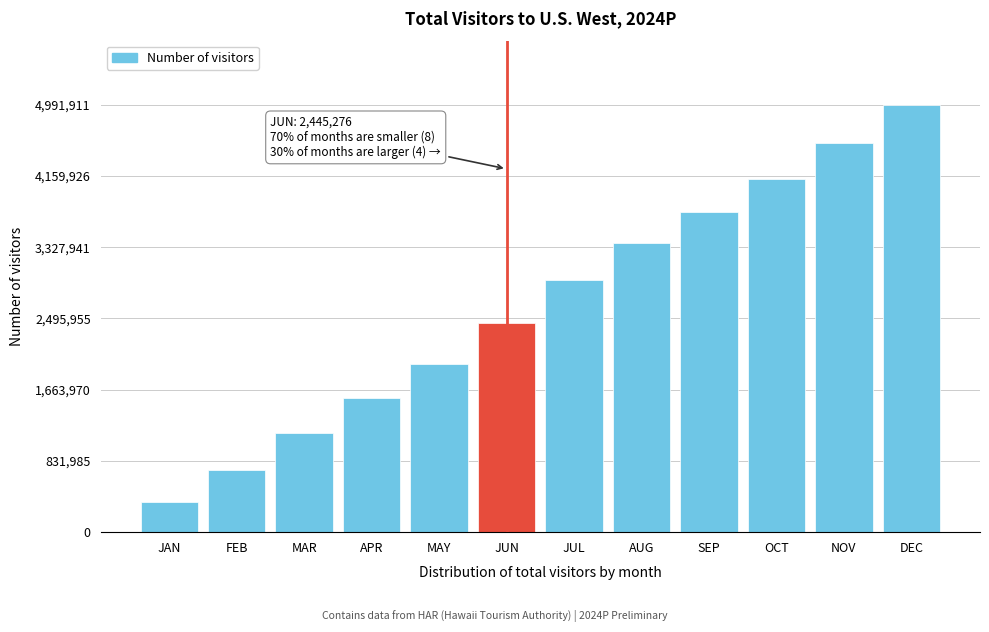

Reading left to right, transcribe all the data shown in this chart.

JAN=356173.6	FEB=729404.1	MAR=1162186.6	APR=1562256.5	MAY=1966237.1	JUN=2445276.5	JUL=2948654.1	AUG=3381573.3	SEP=3741261.5	OCT=4126893.0	NOV=4539888.8	DEC=4991911.8